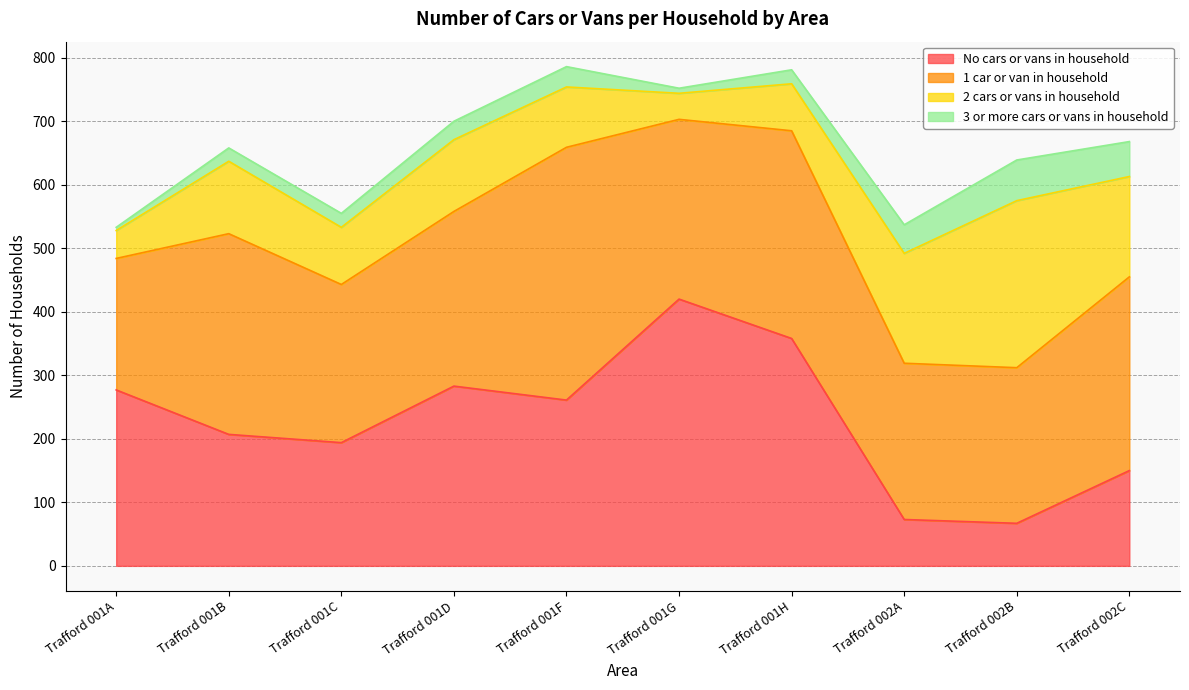

What is the difference between the second highest and minimum values in the 3 or more cars or vans in household series?

50